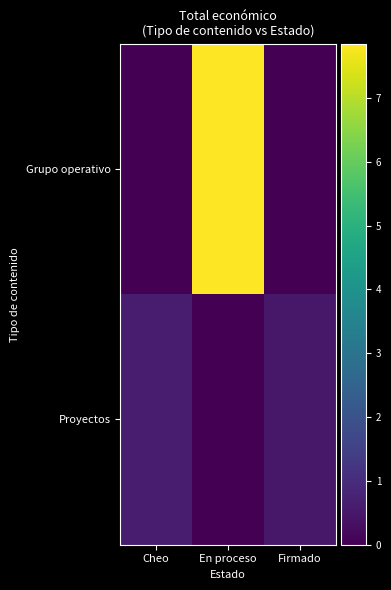

List the series in order of their peak value, lowest first.

row_1, row_0